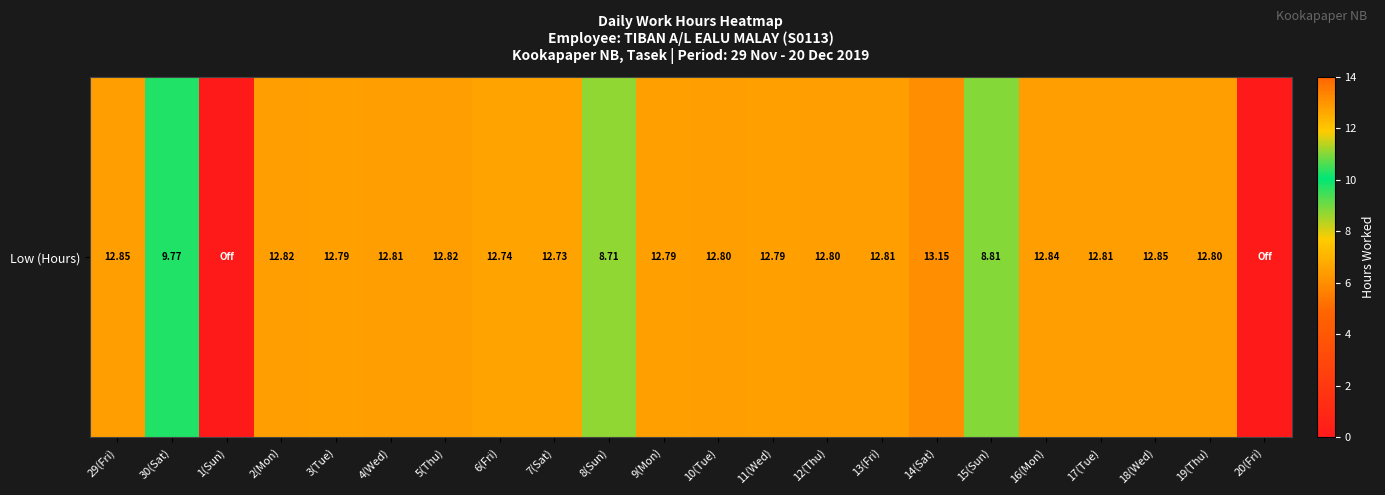

How many positive values are there?

20